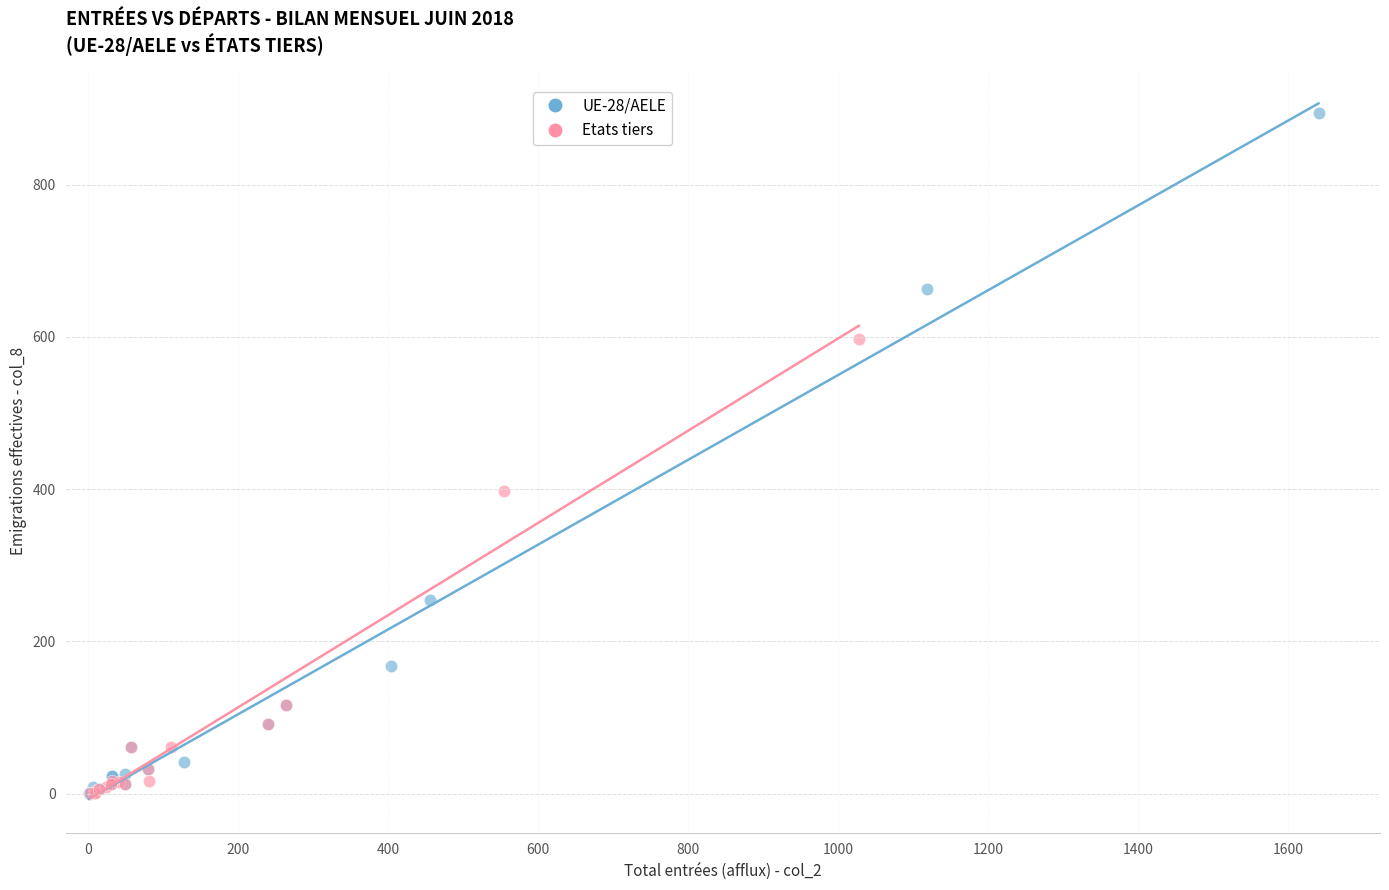

Which series has the largest Y range (max minus min)?

UE-28/AELE